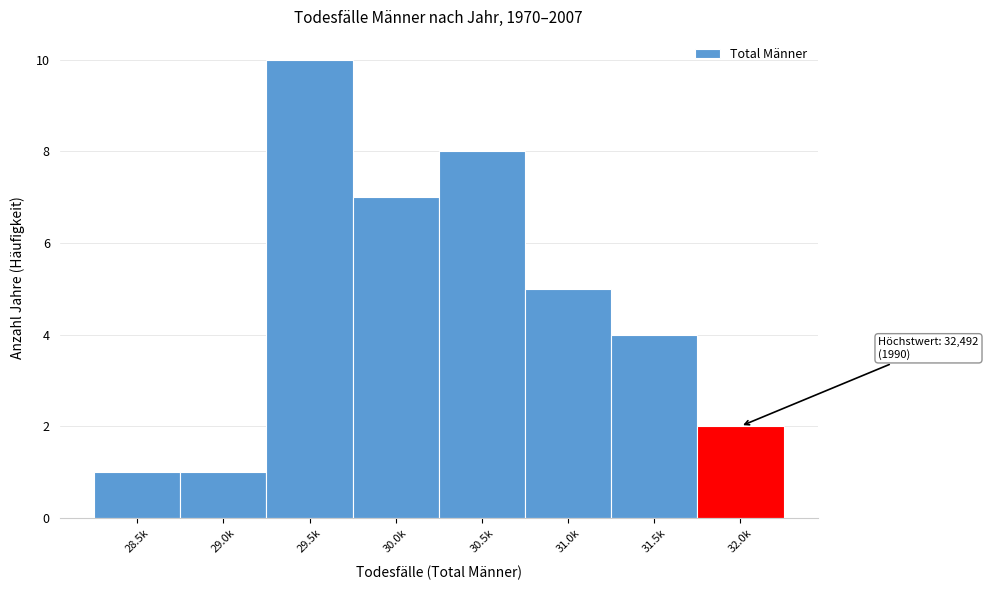

Reading left to right, list all the values displayed in this chart.

1	1	10	7	8	5	4	2